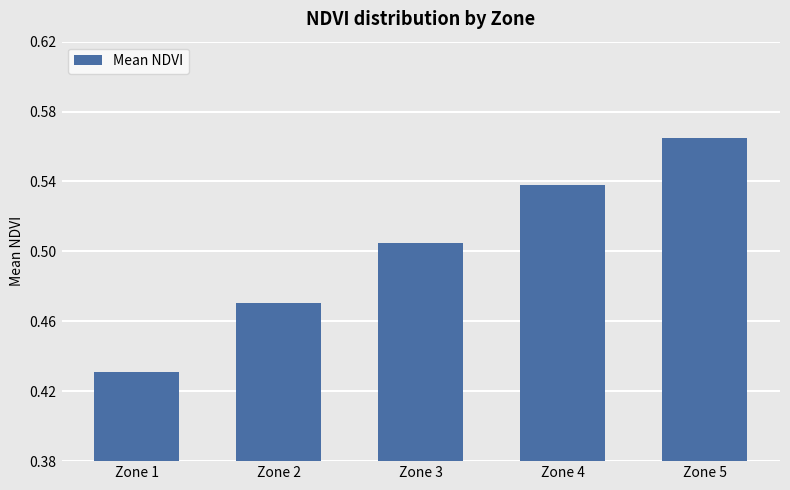

The chart shows a value of 0.1 at Zone 1. True or false?

False